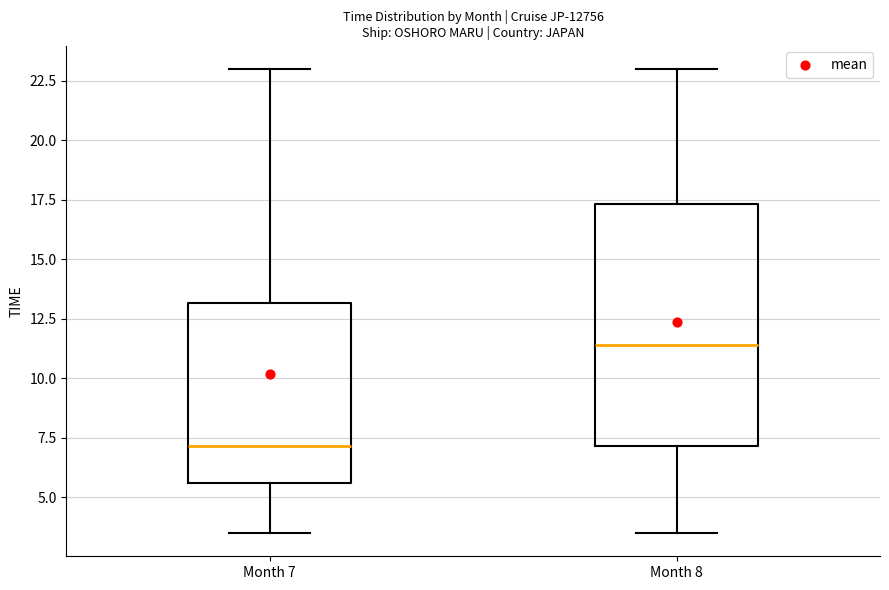

Reading left to right, transcribe this box plot: for each box, give where its median line is, the range the box spans, and where its two whiskers end, as read against the y-axis. The values are not printed on the chart, so give them approximately, as read against the axis.

Month 7: median 7.0, box 5.5 to 13.0, whiskers 3.5 to 23.0
Month 8: median 11.5, box 7.0 to 17.5, whiskers 3.5 to 23.0